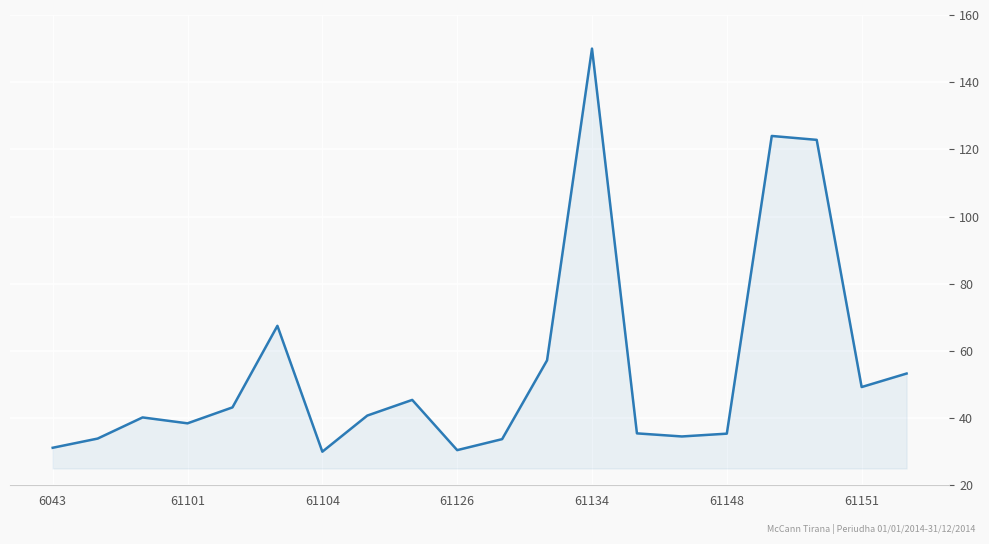

How many lines are shown in the chart?

1